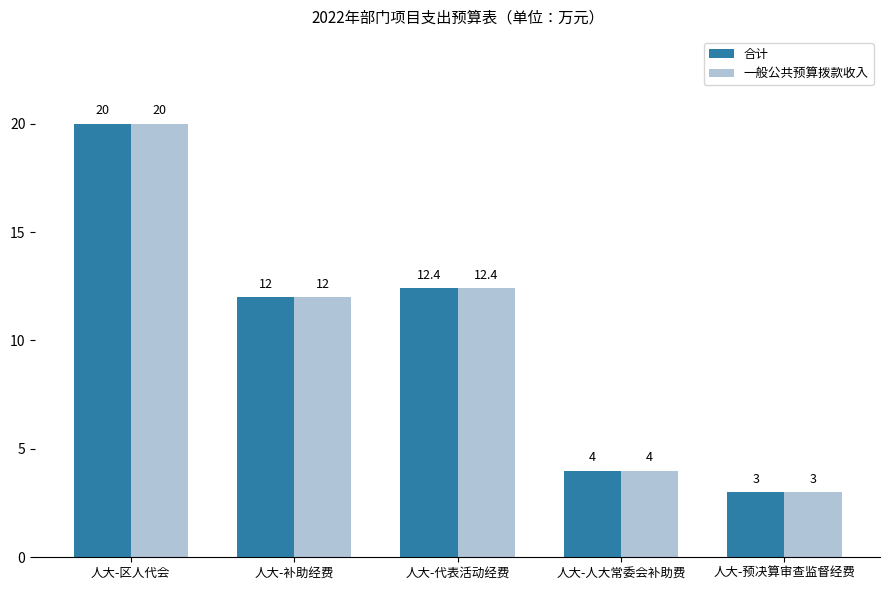

How many values in the 一般公共预算拨款收入 series are below 12?

2